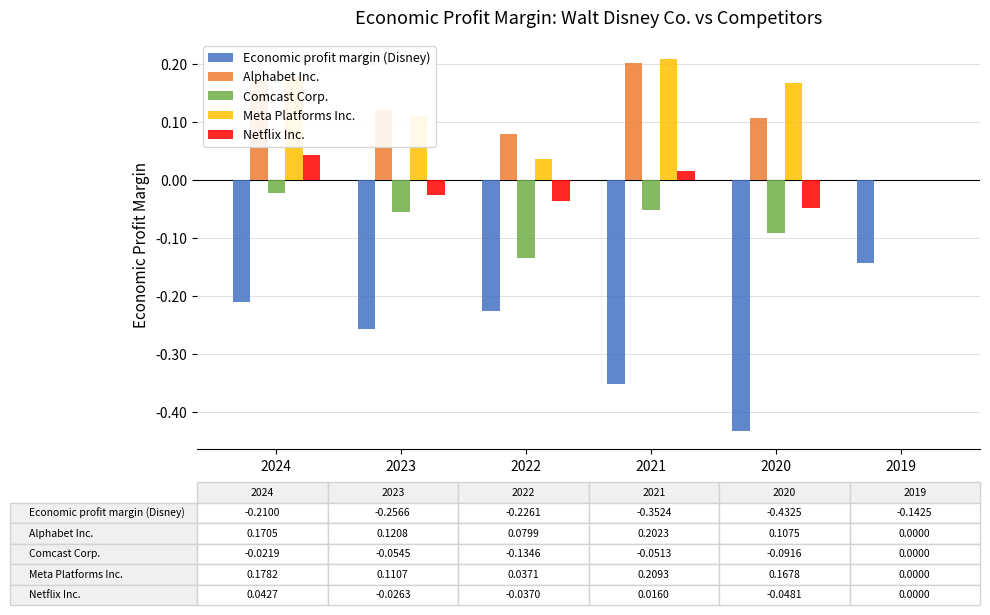

How many groups of bars are there?

6